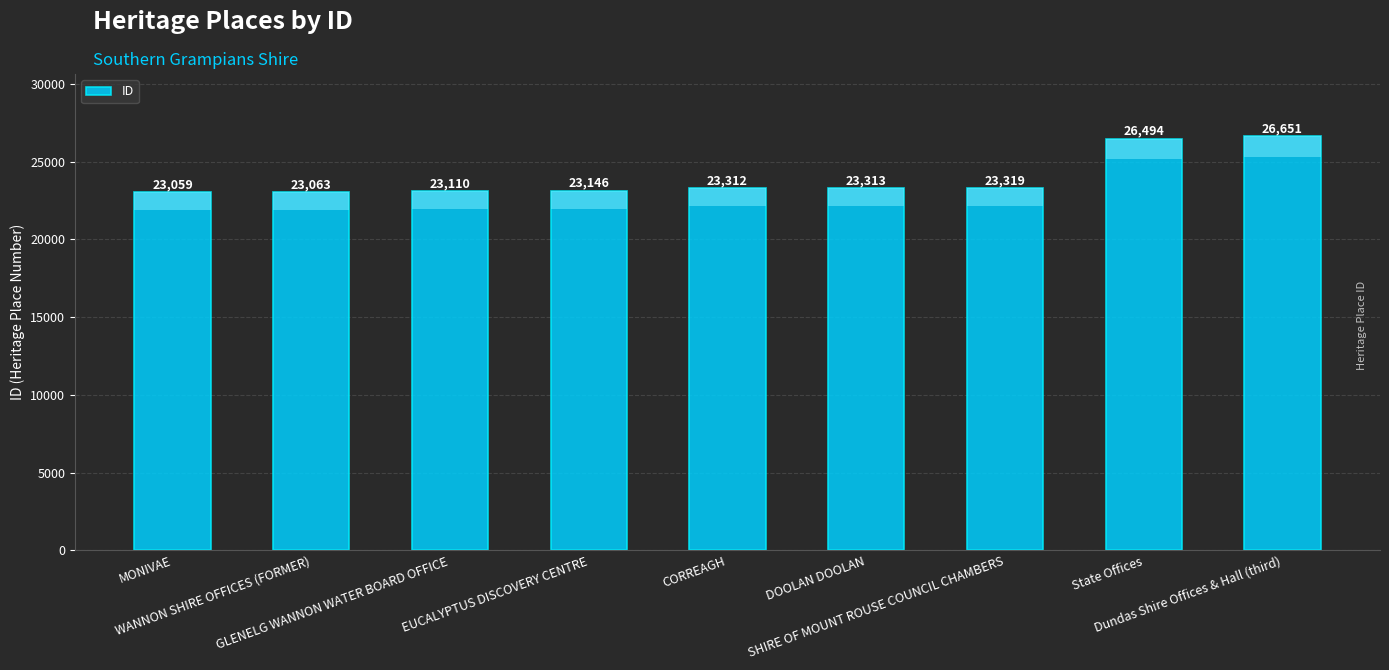

Which category has the highest value across all series?

Dundas Shire Offices & Hall (third)